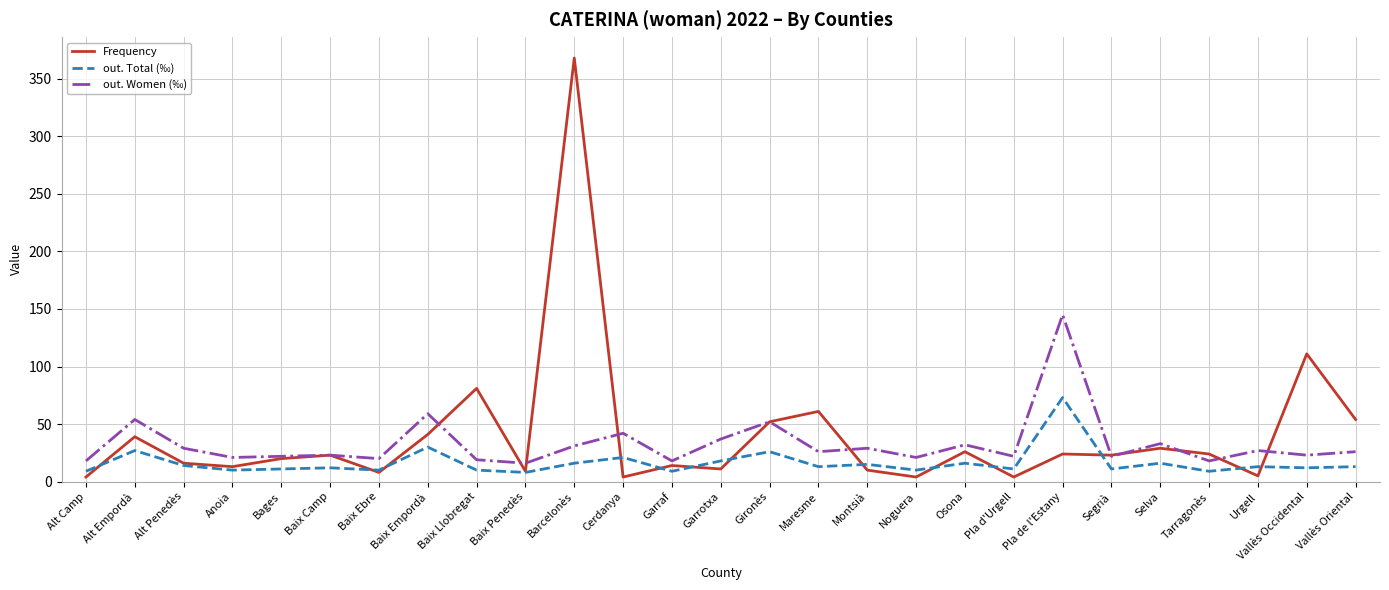

What is the maximum value shown in the chart?

368